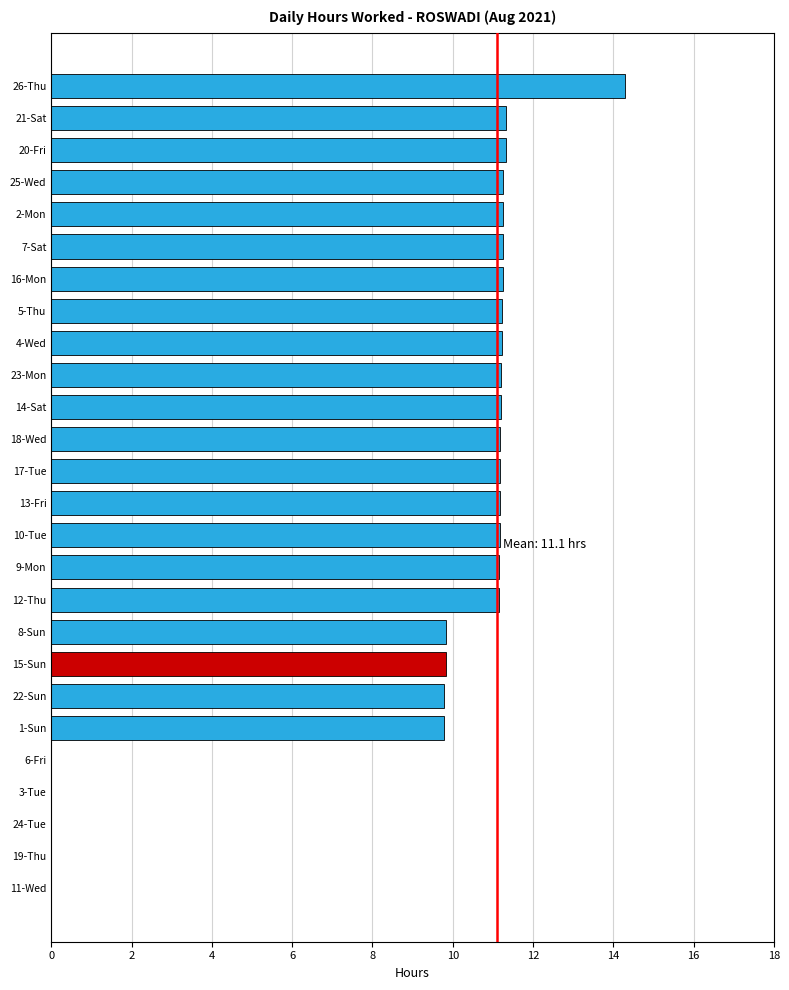

The value at 4-Wed is 11.2. True or false?

True